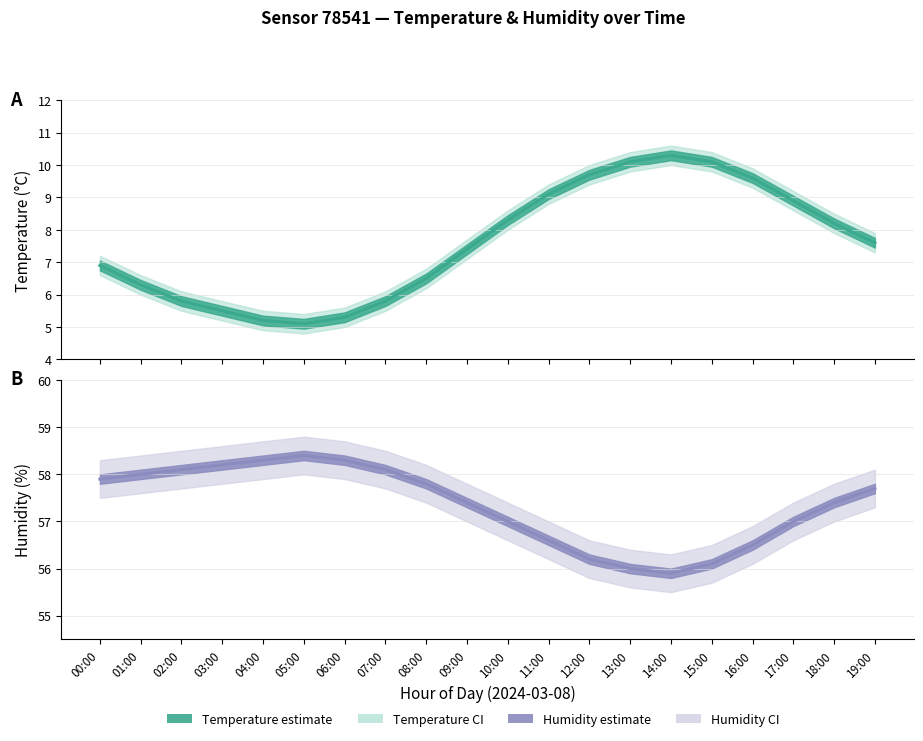

Is it true that Humidity equals 15.1 at 03:00?

False